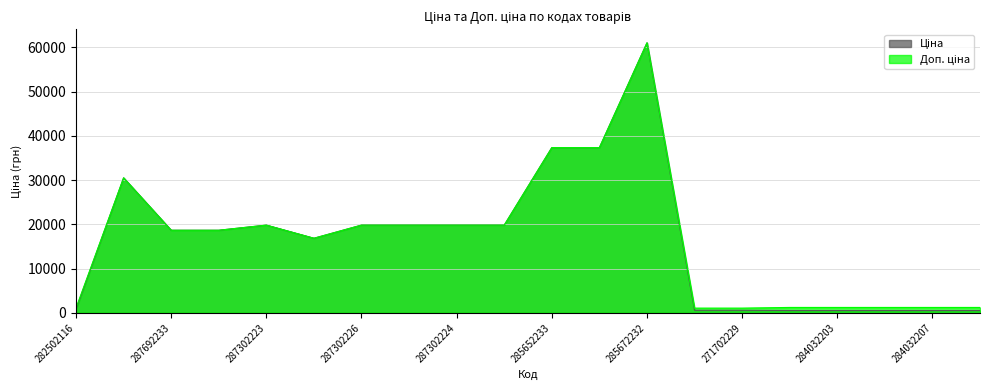

In Ціна, how many points are higher than both neighbors (excluding endpoints)?

3